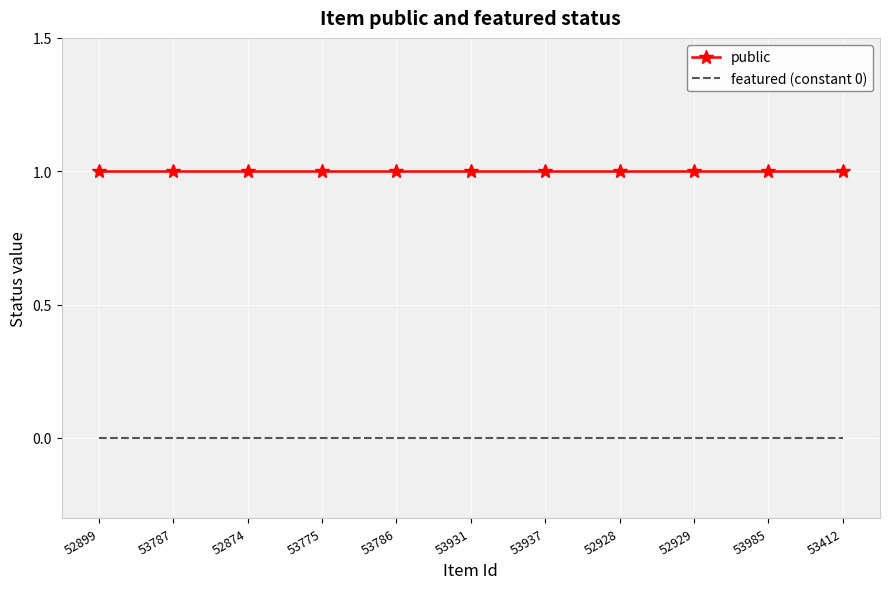

Rank the series at 53787 from lowest to highest value.

featured (constant 0), public